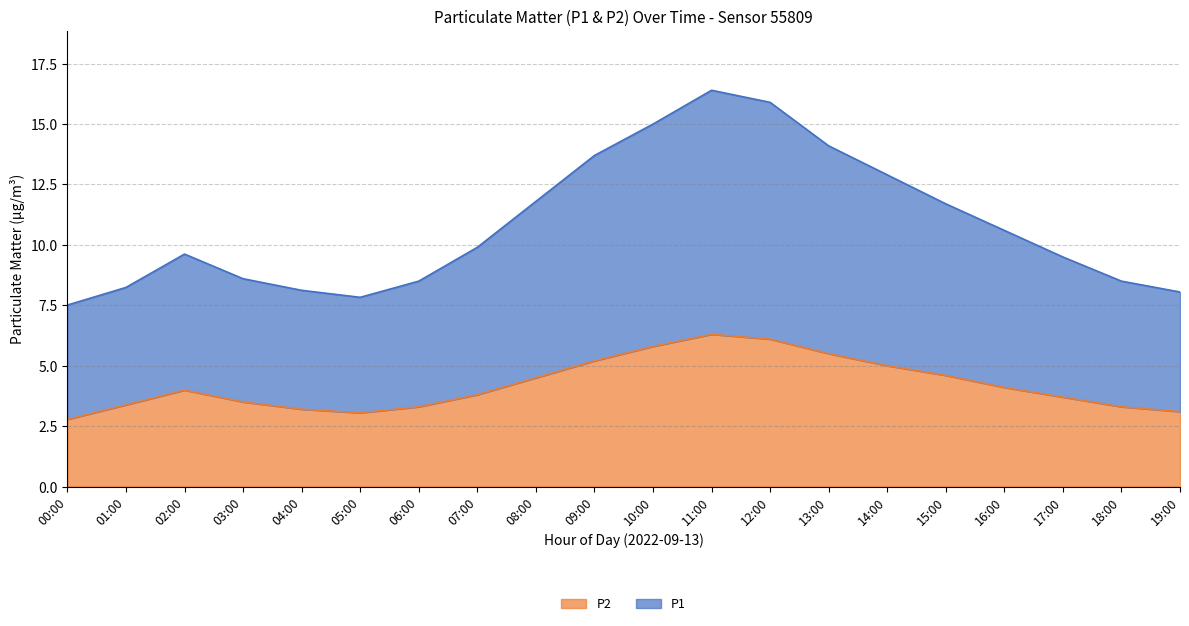

Rank the categories by P1 value from highest to lowest.

11:00, 12:00, 10:00, 13:00, 09:00, 14:00, 08:00, 15:00, 16:00, 07:00, 02:00, 17:00, 03:00, 06:00, 18:00, 01:00, 04:00, 19:00, 05:00, 00:00